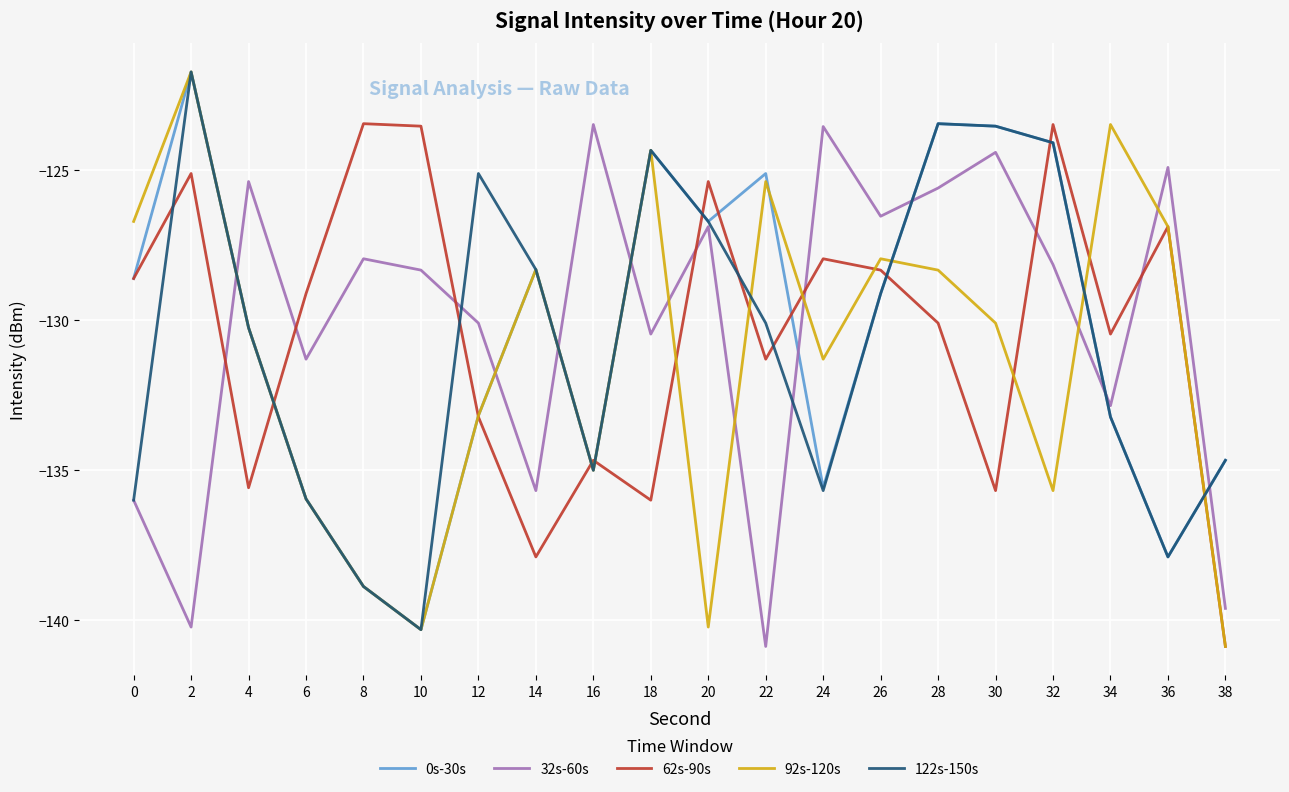

The 32s-60s series shows -96.3 at 38. True or false?

False